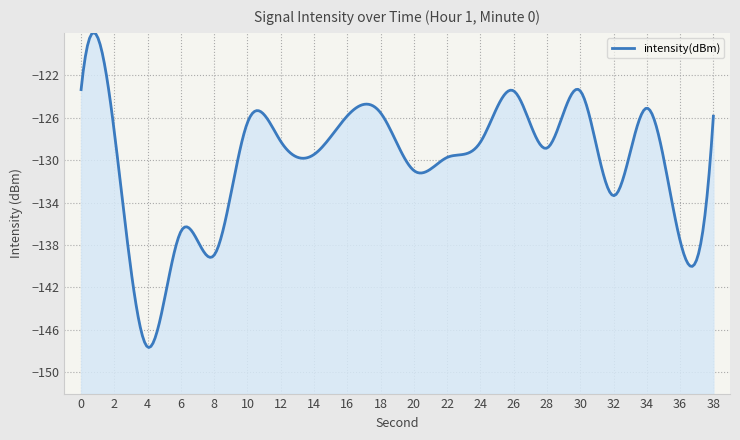

Which has a higher value, 10 or 14?

10